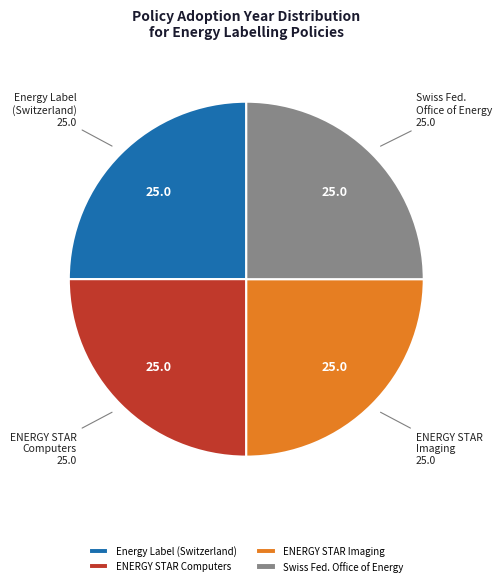

How many slices are in this pie chart?

4